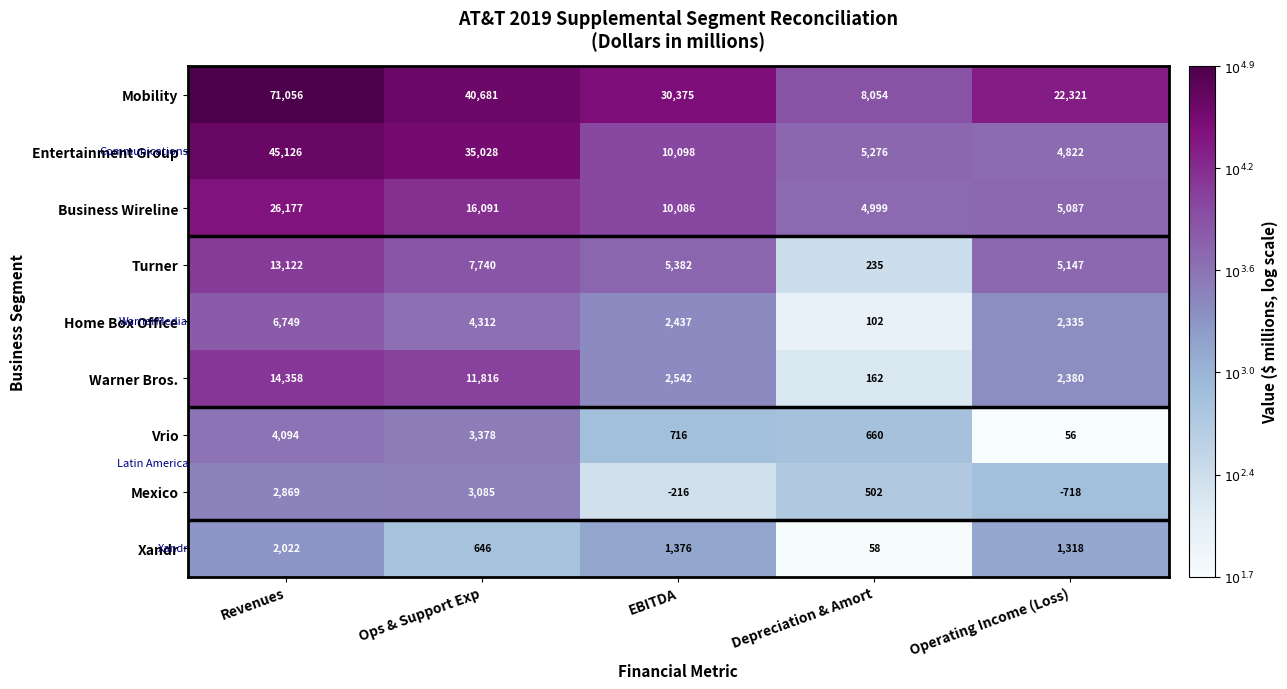

Rank the categories by Home Box Office value from lowest to highest.

Depreciation & Amort, Operating Income (Loss), EBITDA, Ops & Support Exp, Revenues